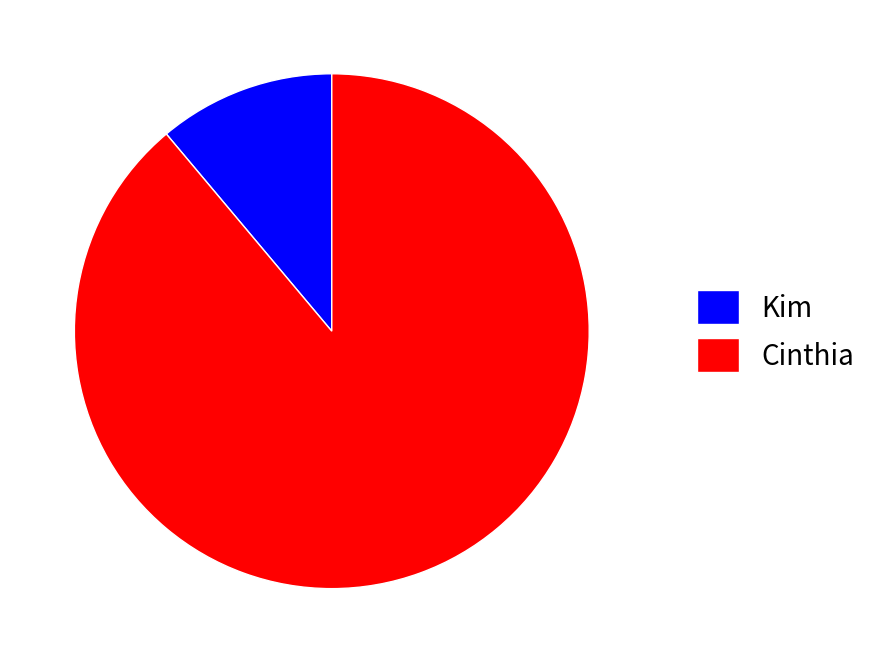

Which slice is the smallest?

Kim